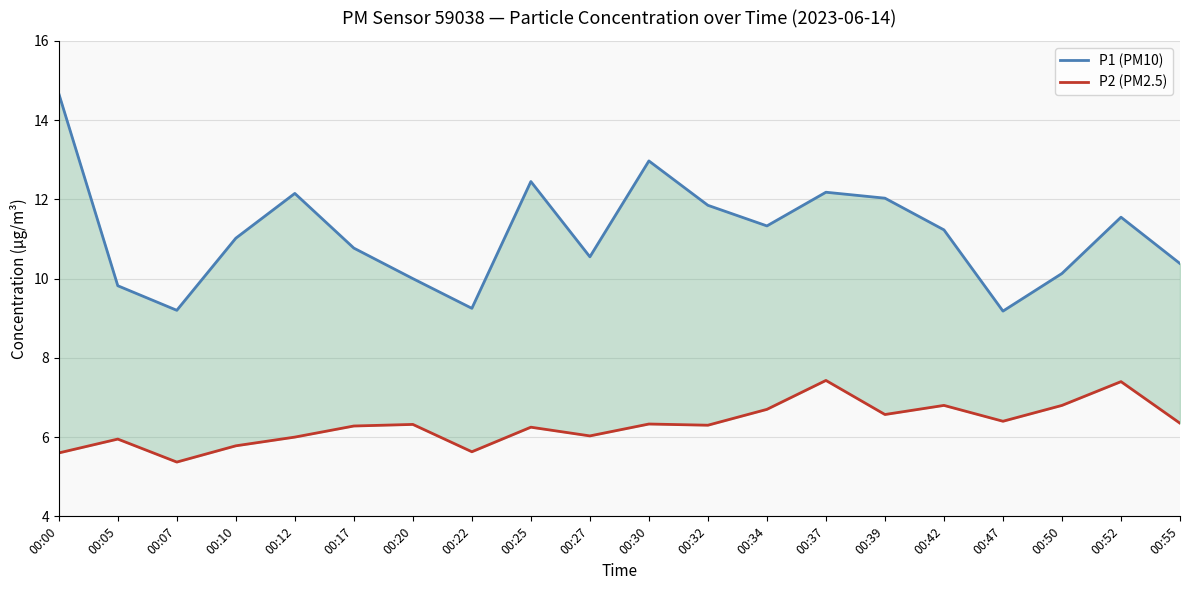

What is the total value across all series at 00:27?

16.6